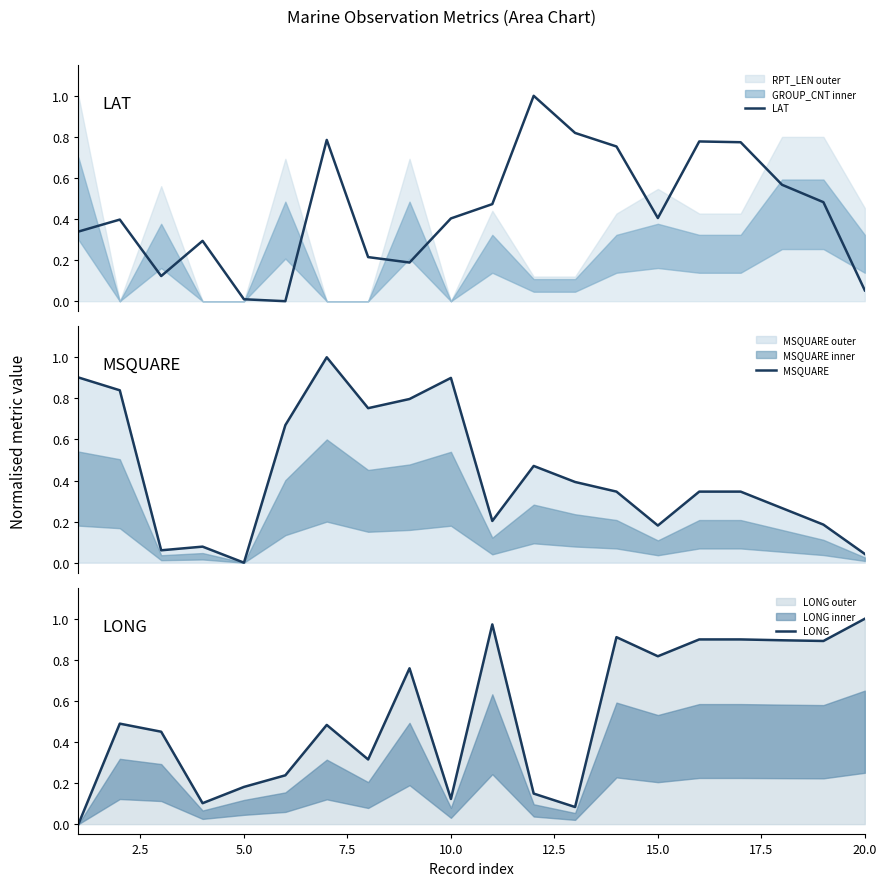

Which category has the highest value in the LONG series?

20.0